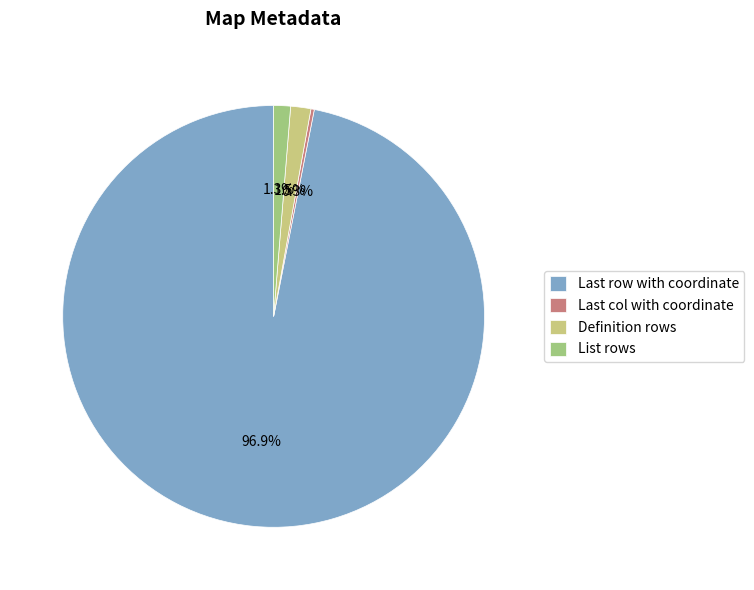

What is the majority slice?

Last row with coordinate